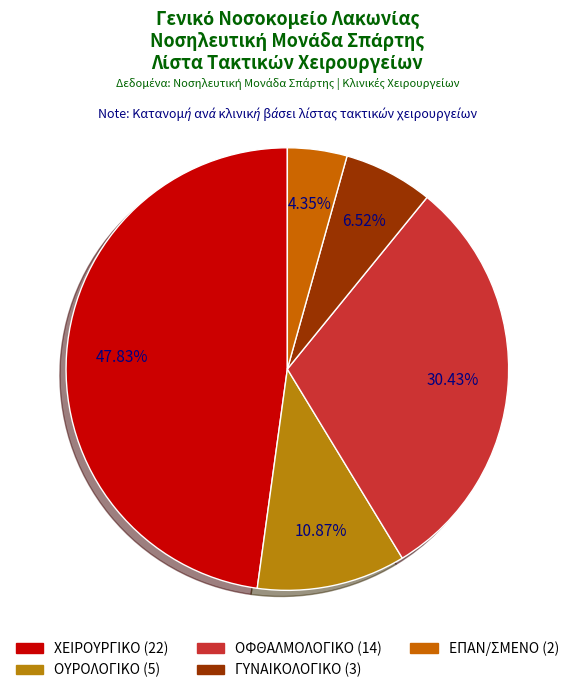

True or false: ΟΥΡΟΛΟΓΙΚΟ accounts for 20% of the total.

False